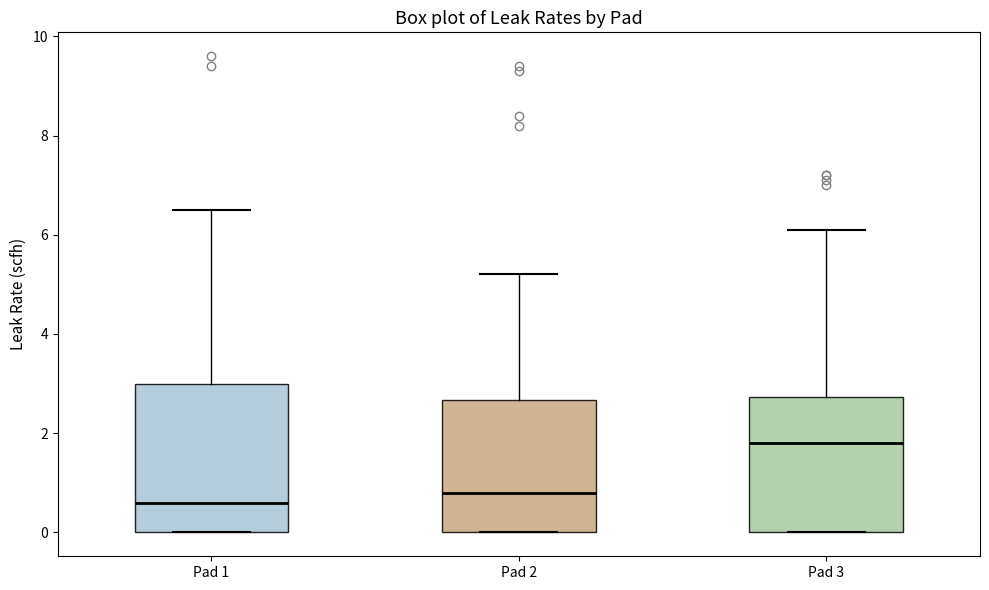

Where is the upper edge of the box for Pad 3 on the y-axis? The values are not printed on the chart, so give them approximately, as read against the axis.

2.8